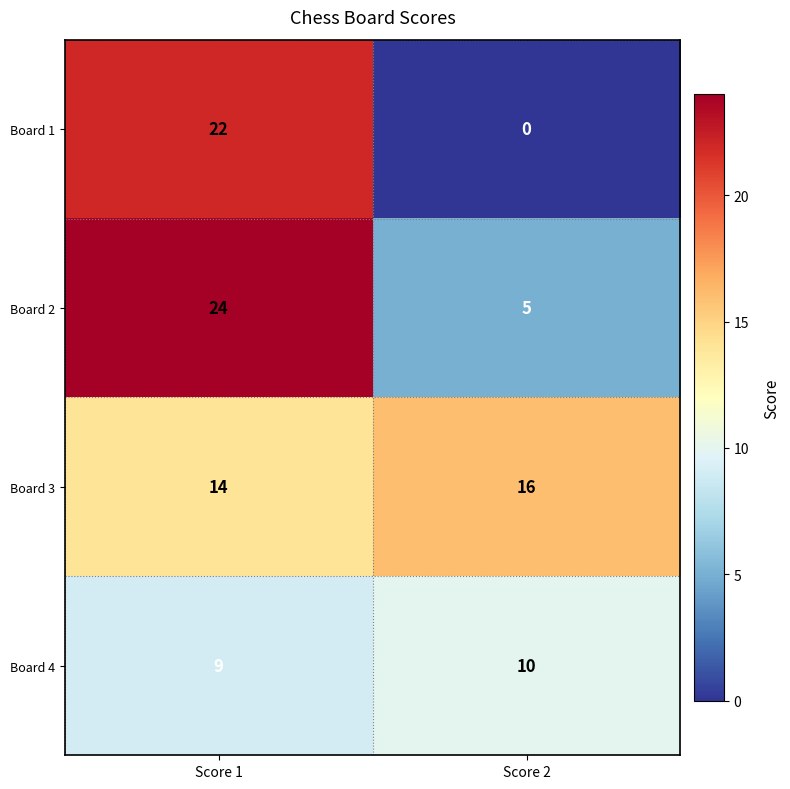

Which category has the lowest value across all series?

Score 2